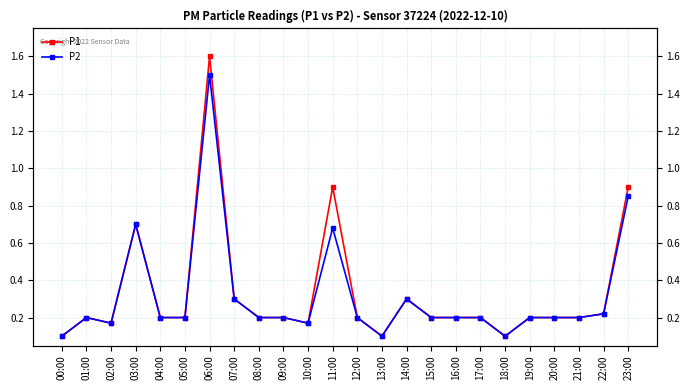

What is the label of the 12th point from the left?

11:00